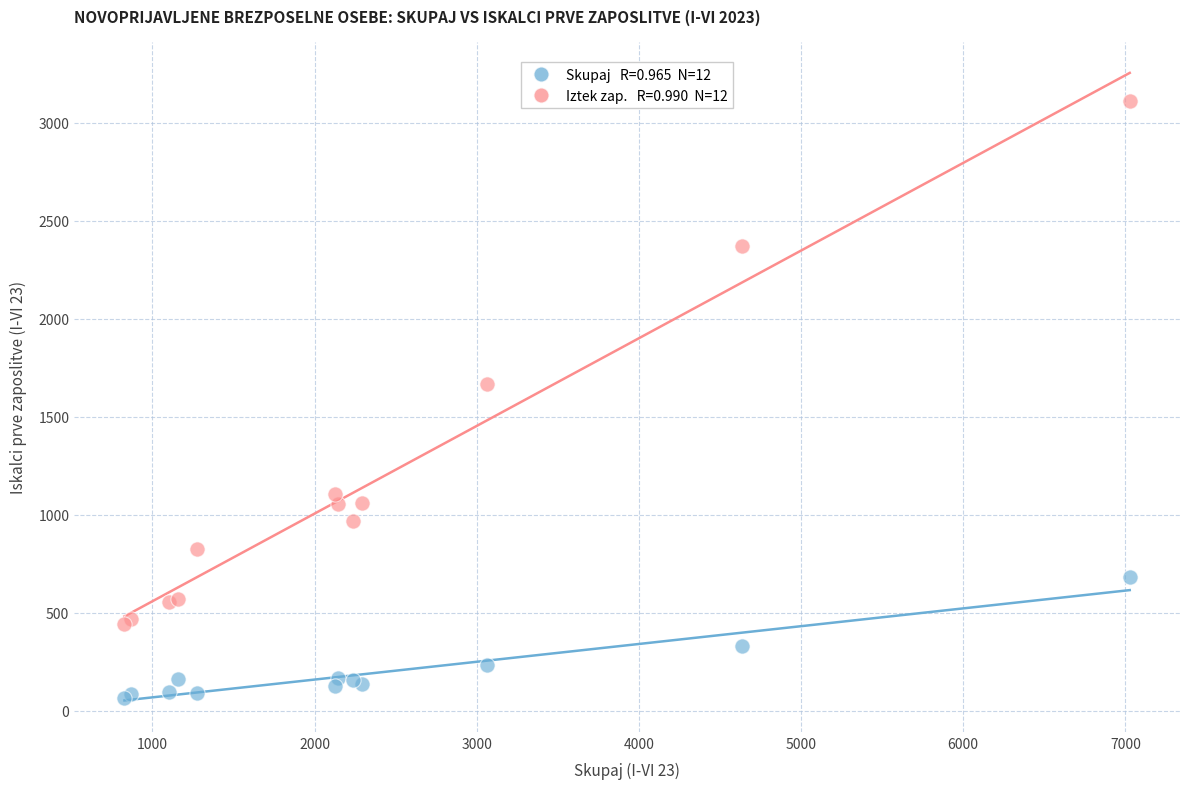

Across all series, what Y value is closest to 1588?

1670